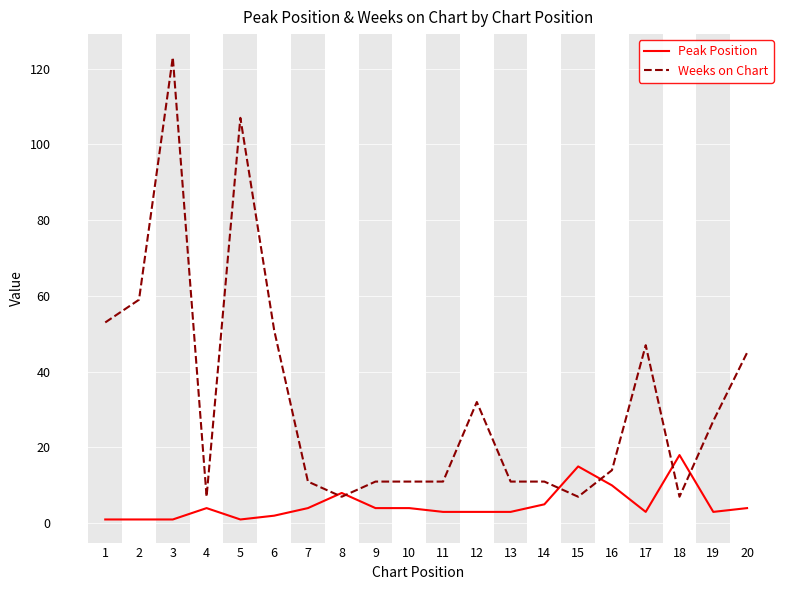

What is the total value across all series at 5?

108